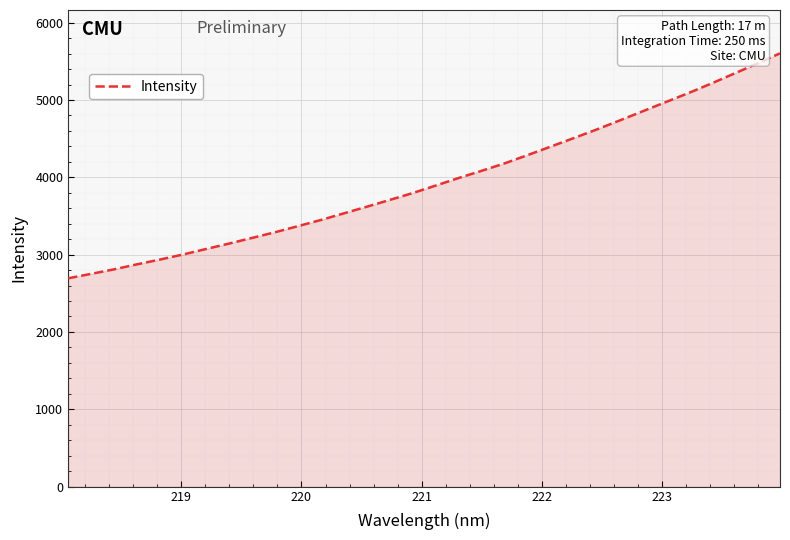

How many lines are shown in the chart?

1